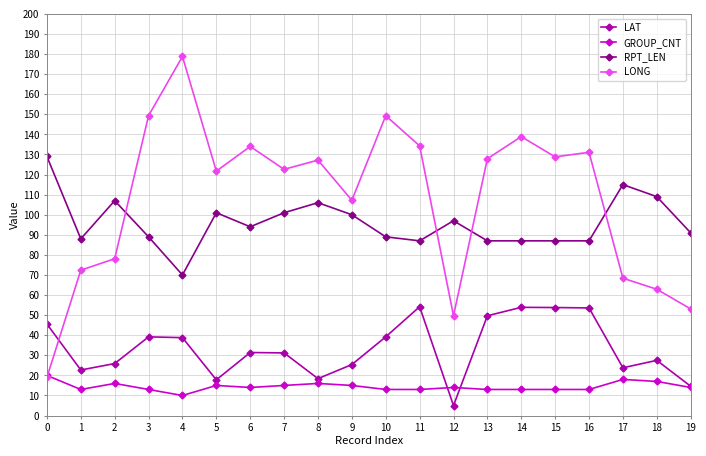

At how many categories does at least one series exceed 57?

20